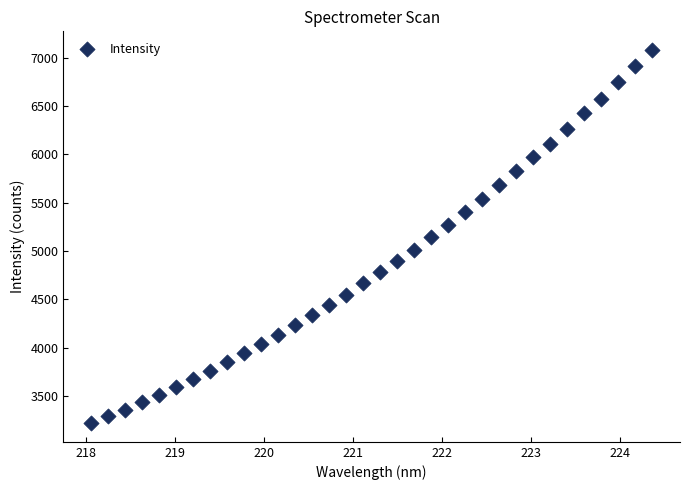

What is the range of Y values (max minus min)?

3858.1